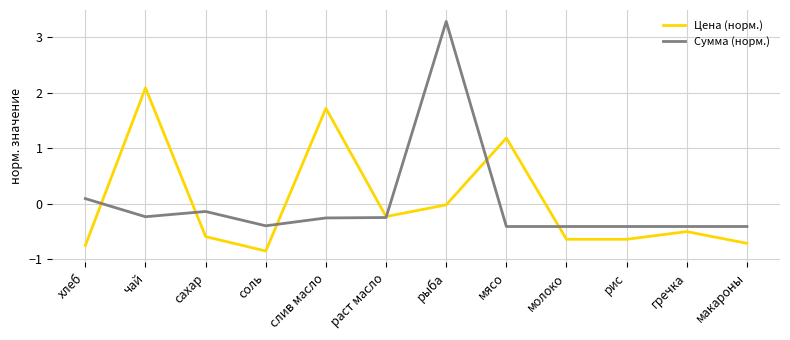

Which category has the lowest value in the Цена (норм.) series?

соль